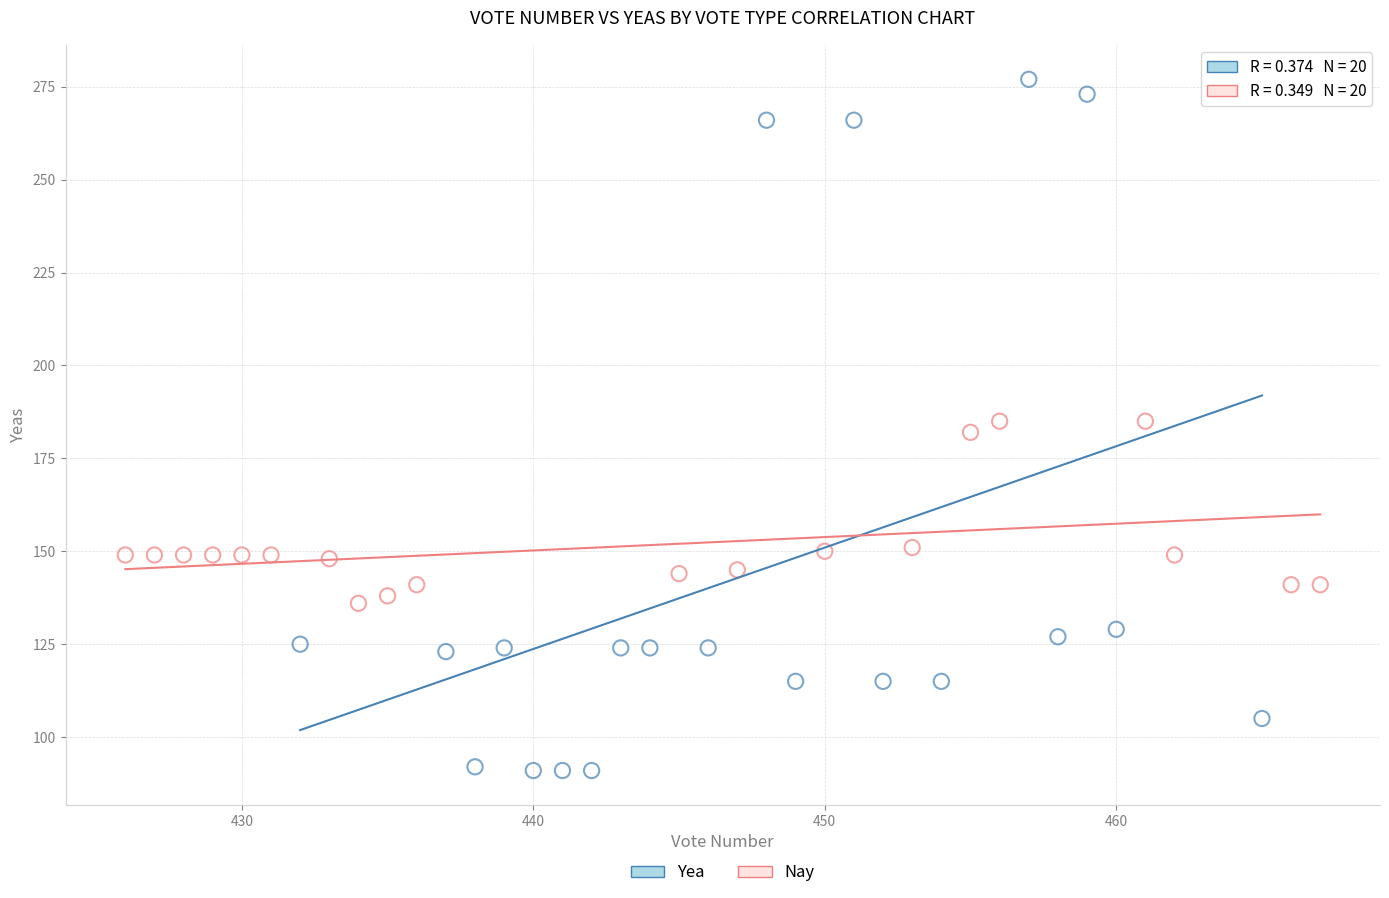

Which series contains the lowest Y value?

Yea